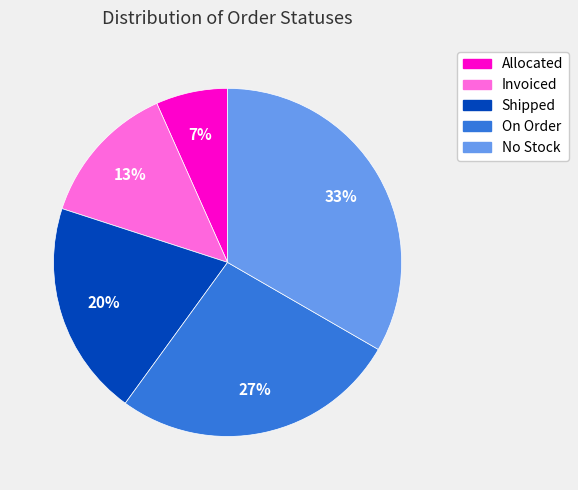

To the nearest percent, what percentage of the pie is No Stock?

33%